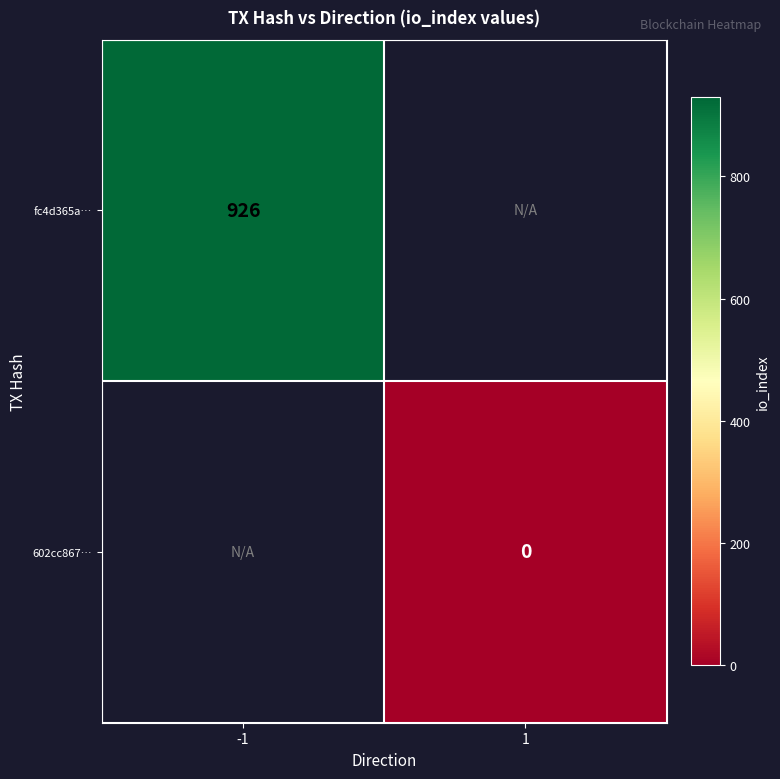

At how many categories does at least one series exceed 85?

1